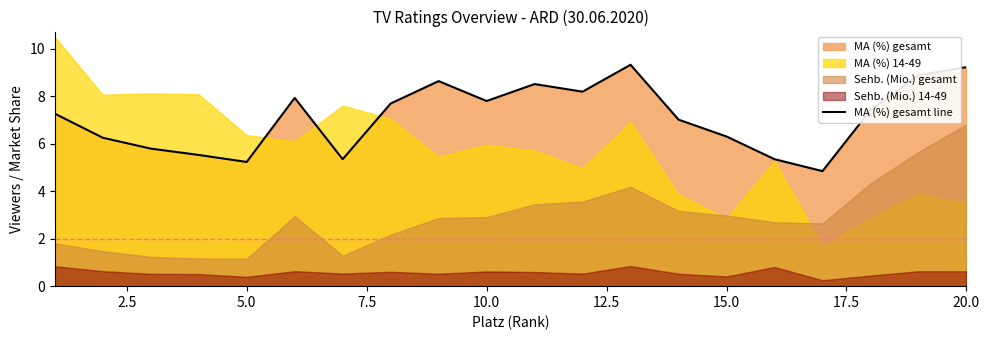

True or false: MA (%) gesamt line has a value of 6.3 at 15.0.

True